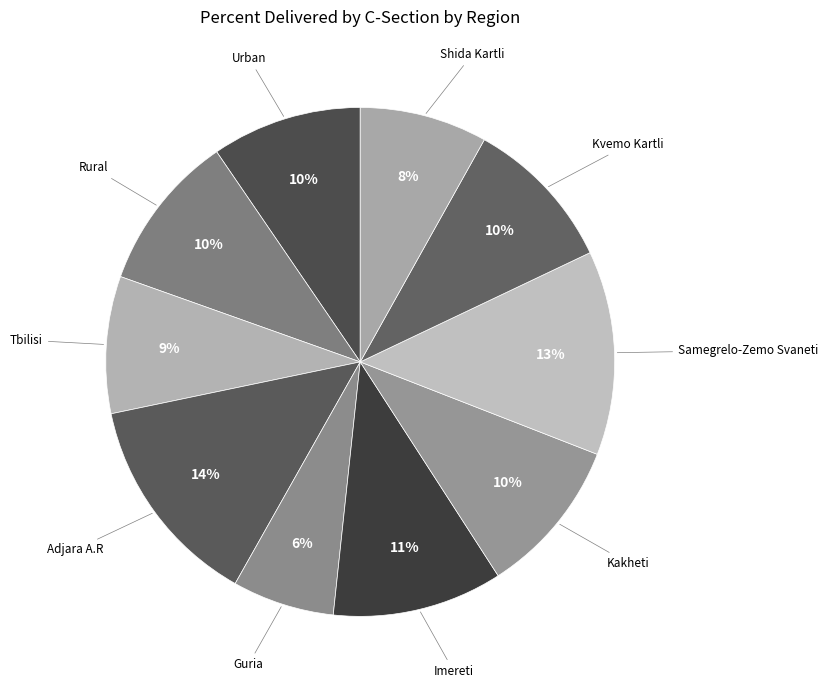

Does any single category account for the majority?

No